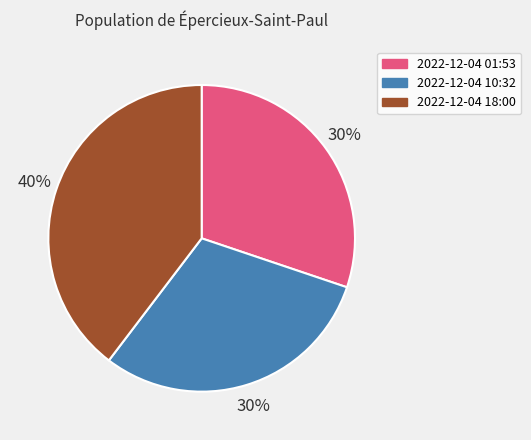

To the nearest percent, what is the average slice percentage?

33%